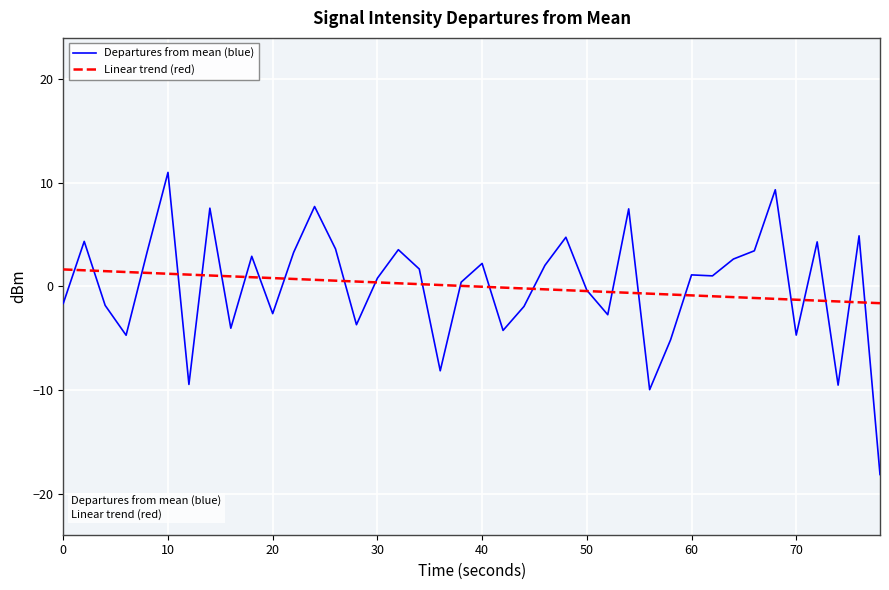

True or false: Linear trend (red) and Departures from mean (blue) intersect in this chart.

True